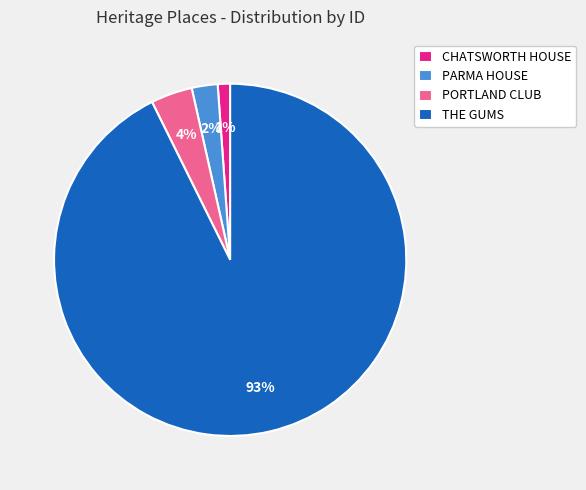

What percentage is the PORTLAND CLUB slice, to the nearest percent?

4%